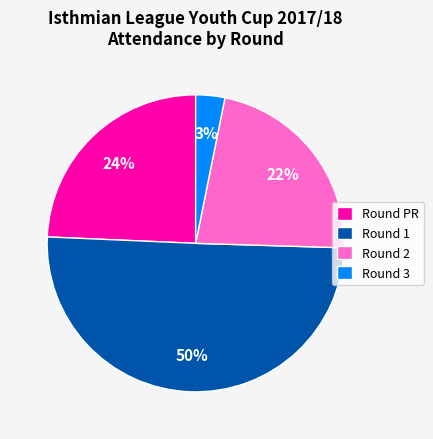

Combined, do Round PR and Round 1 account for over 50%?

Yes